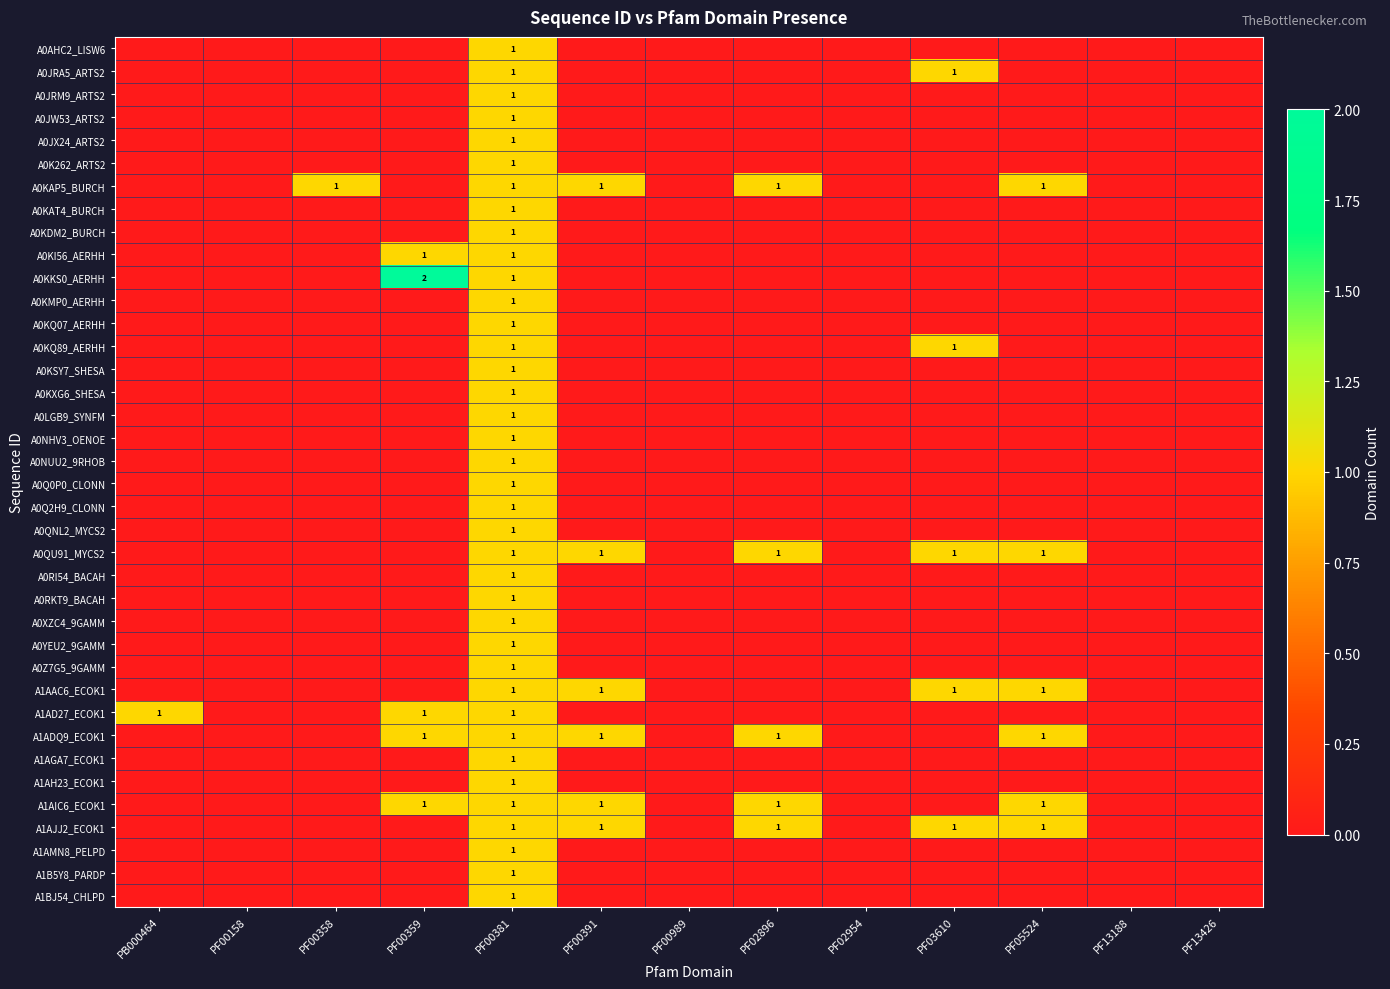

What is the difference between the maximum and minimum values in the A0QNL2_MYCS2 series?

1